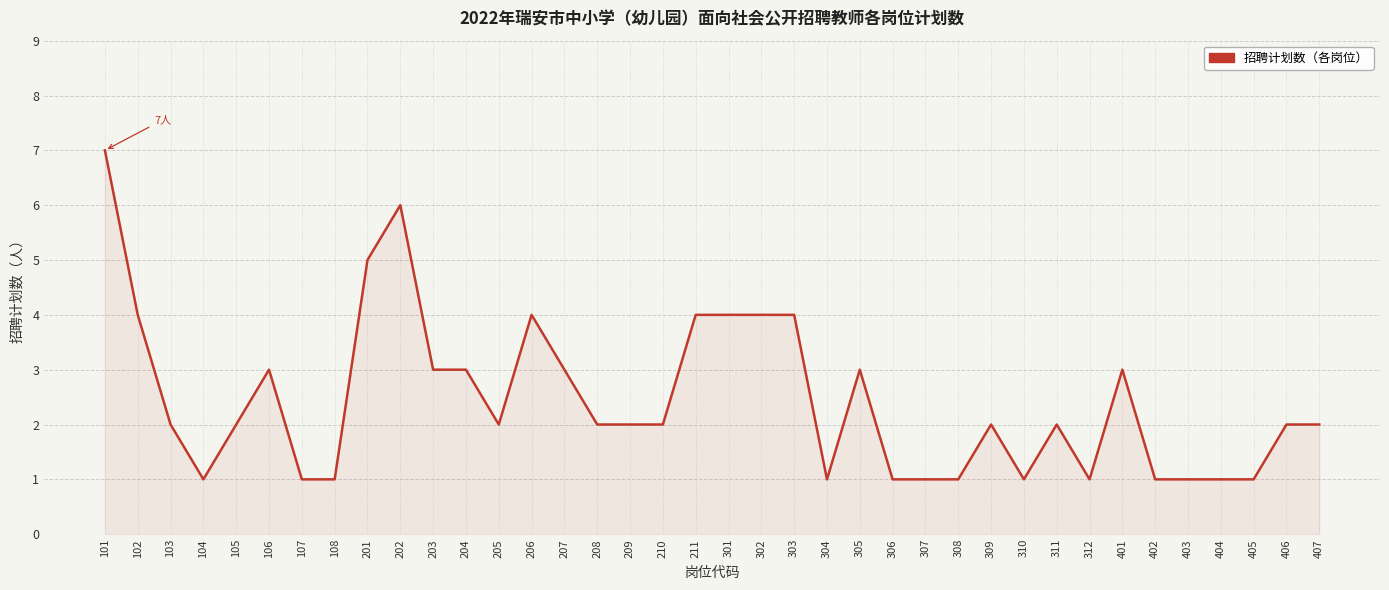

What is the sum of the values at 301 and 108?

5